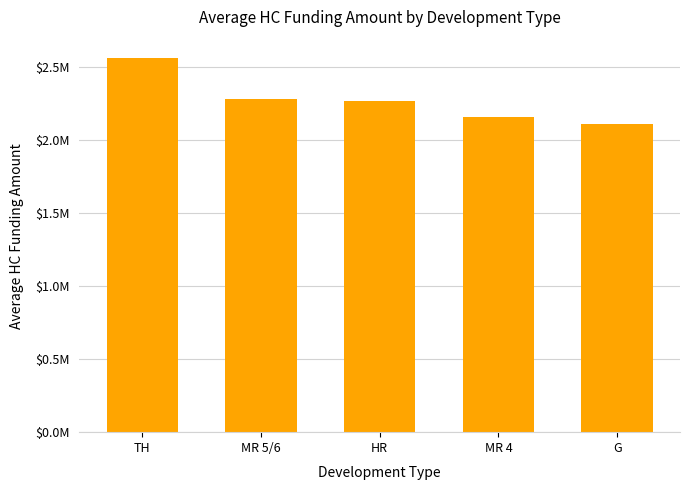

What is the label of the 3rd bar from the right?

HR